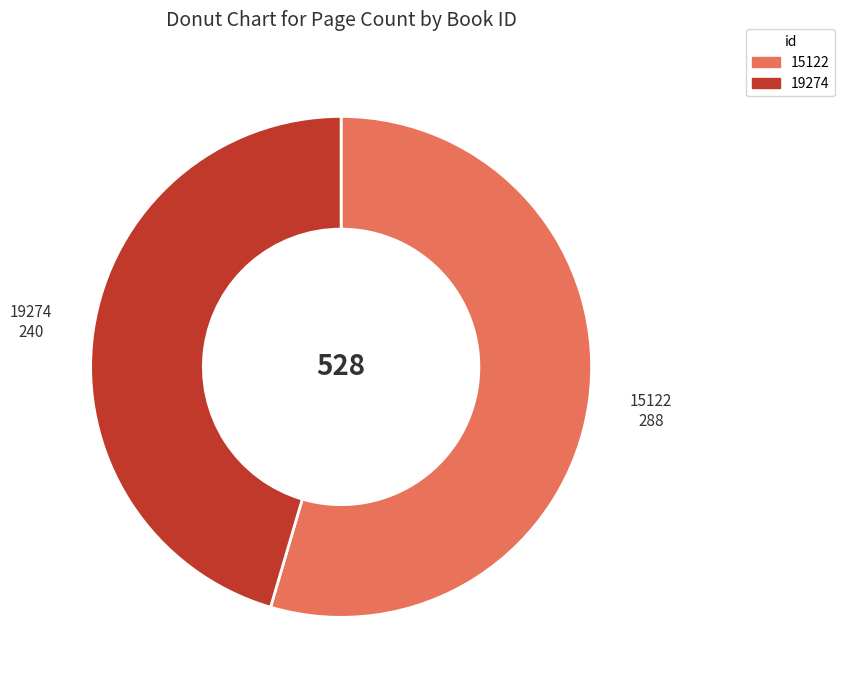

Rank the categories by value from lowest to highest.

19274, 15122